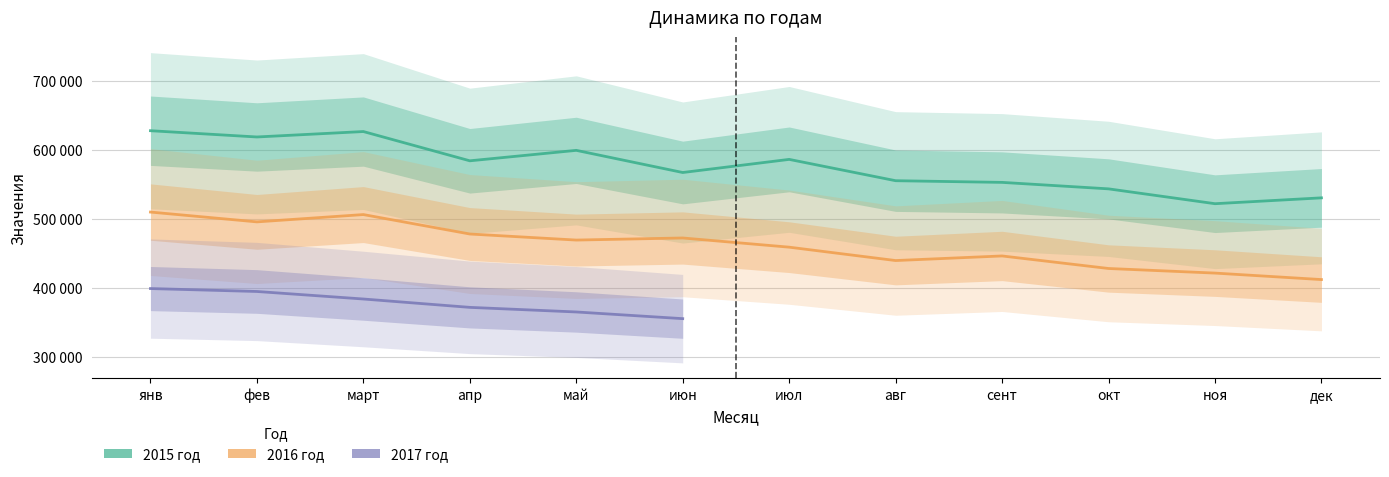

True or false: 2016 год and 2015 год intersect in this chart.

False